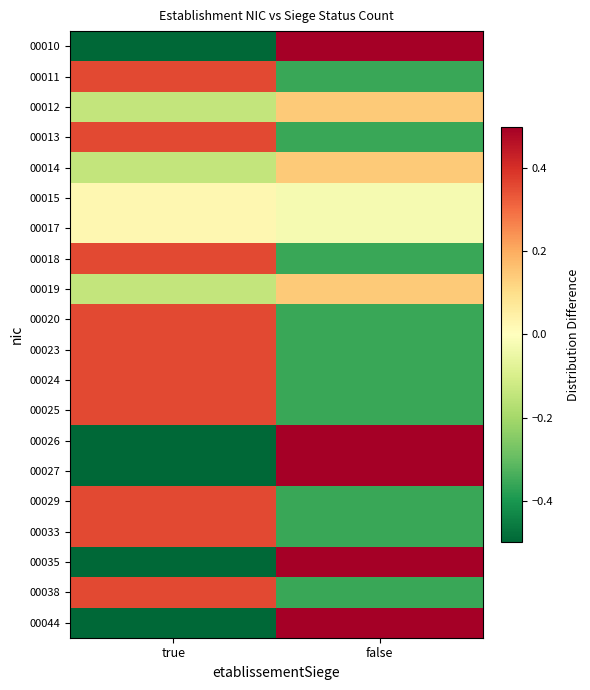

List the series in order of their peak value, lowest first.

00015, 00017, 00012, 00014, 00019, 00011, 00013, 00018, 00020, 00023, 00024, 00025, 00029, 00033, 00038, 00010, 00026, 00027, 00035, 00044